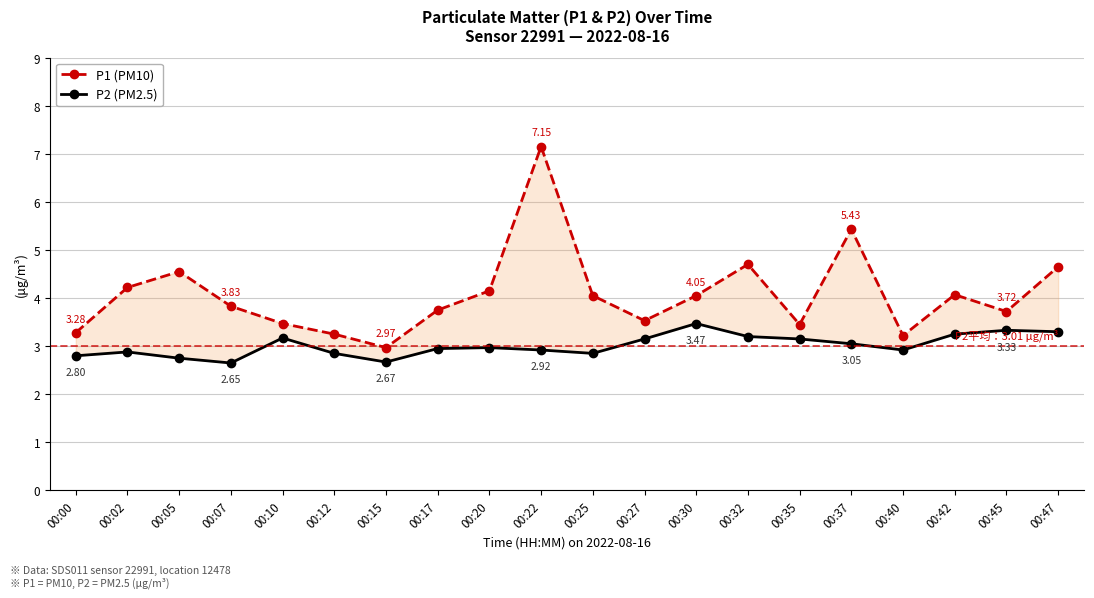

The value of P2 (PM2.5) at 00:02 is 1.3. True or false?

False